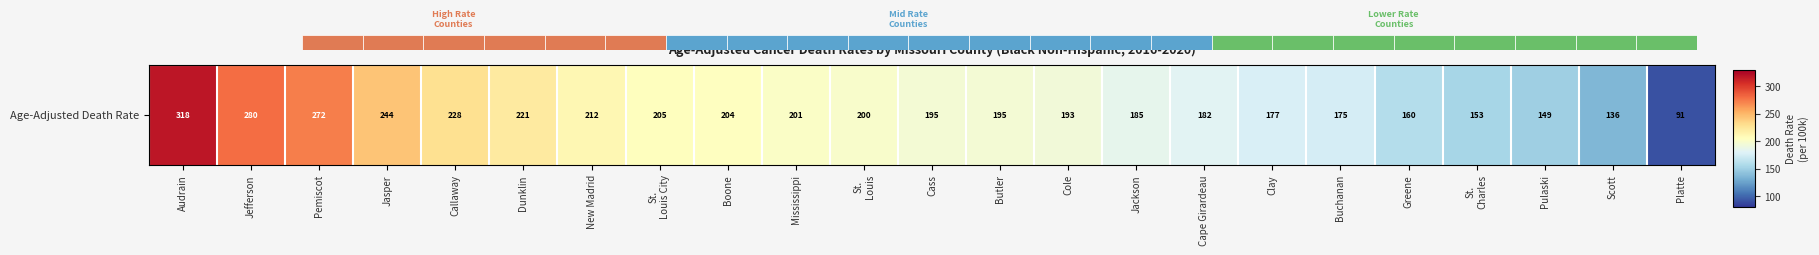

At which label is the value closest to 204?

Boone